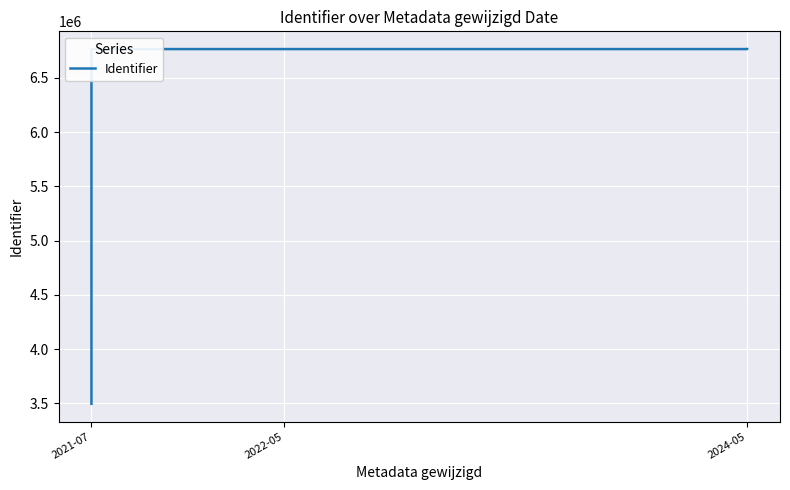

True or false: there are more than 1 points higher than both neighbors.

False